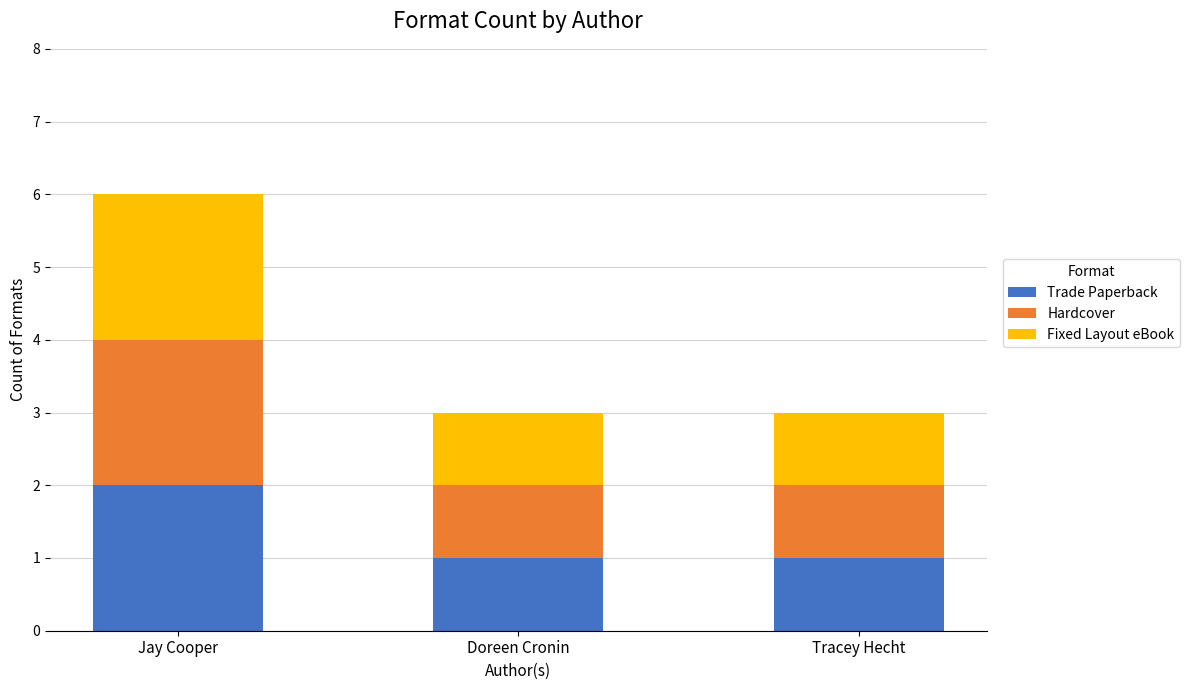

The value of Trade Paperback at Tracey Hecht is 1. True or false?

True